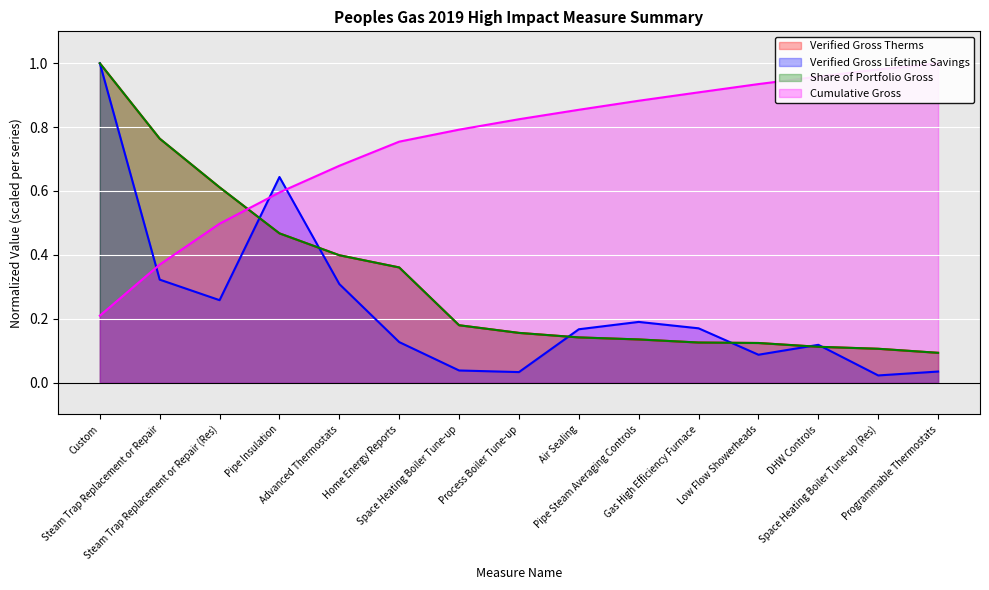

What is the difference between the maximum and minimum values in the Cumulative Gross series?

0.8